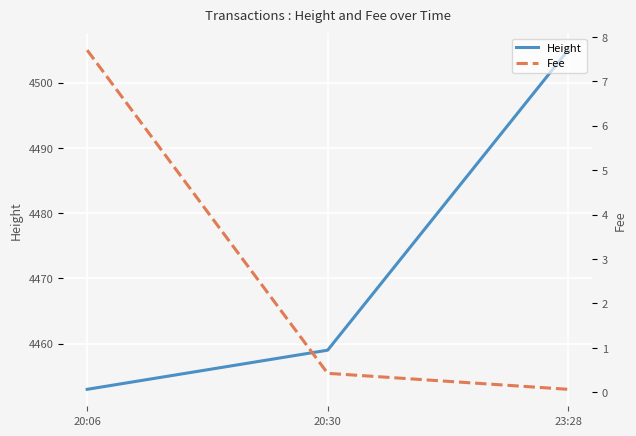

Read the Height value at 23:28.

4505